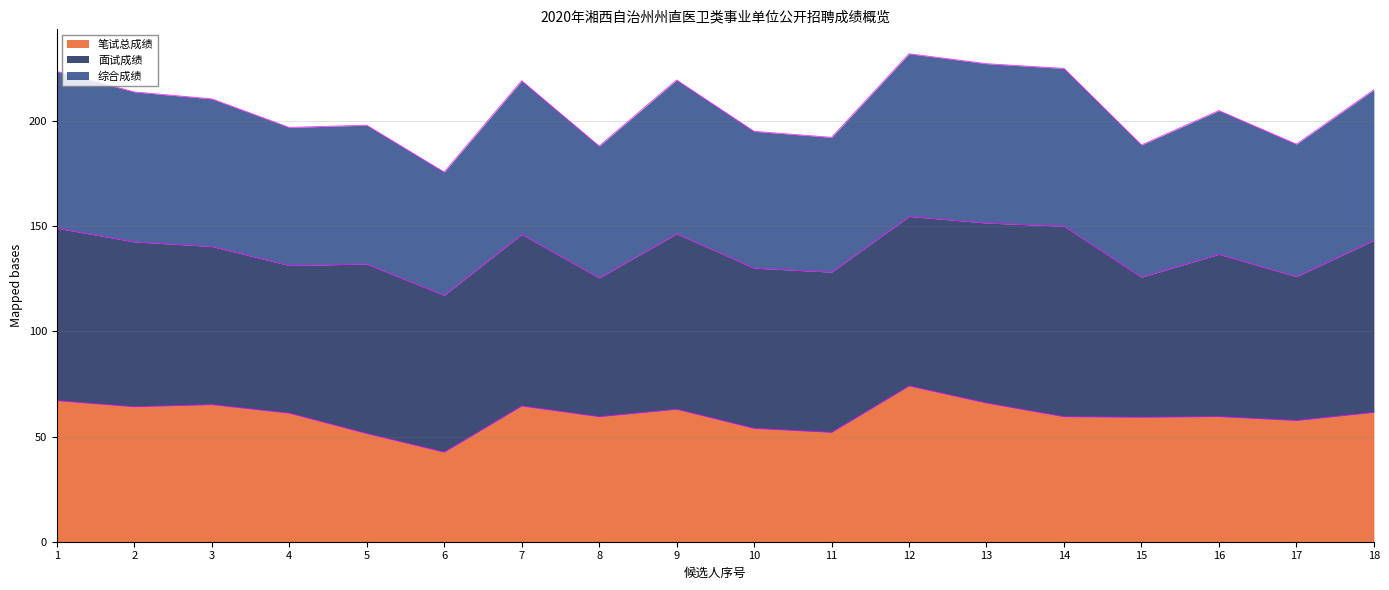

Does the chart have visible grid lines?

Yes